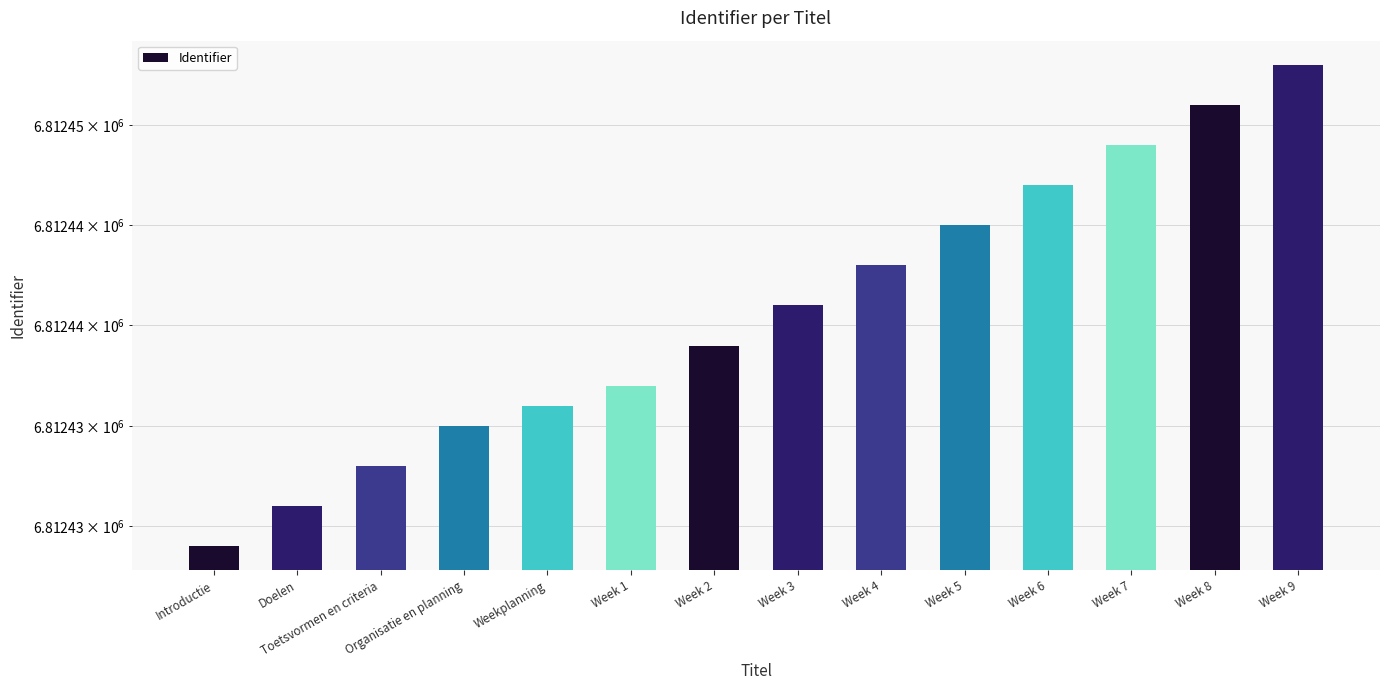

How many bars are there in total?

14